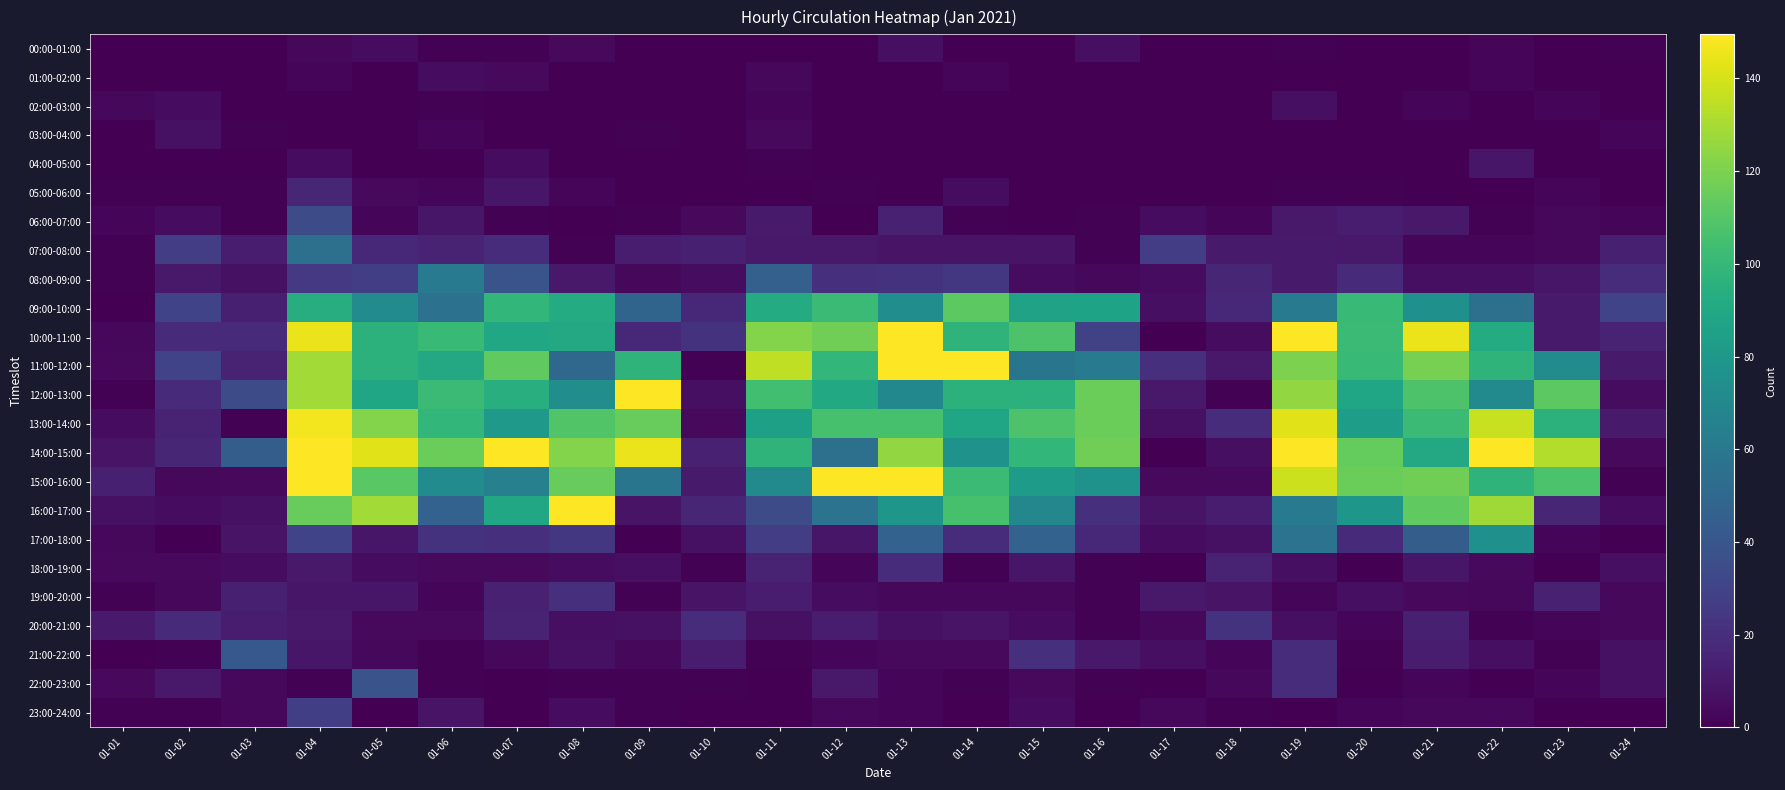

Reading left to right, list all the values displayed in this chart.

00:00-01:00: 01-01=0	01-02=0	01-03=0	01-04=3	01-05=5	01-06=1	01-07=1	01-08=4	01-09=0	01-10=0	01-11=0	01-12=0	01-13=6	01-14=0	01-15=0	01-16=6	01-17=0	01-18=0	01-19=1	01-20=0	01-21=0	01-22=2	01-23=0	01-24=1
01:00-02:00: 01-01=0	01-02=0	01-03=0	01-04=2	01-05=0	01-06=5	01-07=4	01-08=0	01-09=0	01-10=0	01-11=3	01-12=0	01-13=0	01-14=2	01-15=0	01-16=0	01-17=0	01-18=0	01-19=0	01-20=0	01-21=0	01-22=2	01-23=0	01-24=0
02:00-03:00: 01-01=3	01-02=5	01-03=0	01-04=0	01-05=0	01-06=1	01-07=0	01-08=0	01-09=0	01-10=0	01-11=2	01-12=0	01-13=0	01-14=0	01-15=0	01-16=0	01-17=0	01-18=0	01-19=6	01-20=0	01-21=2	01-22=0	01-23=2	01-24=0
03:00-04:00: 01-01=0	01-02=7	01-03=1	01-04=0	01-05=0	01-06=2	01-07=0	01-08=0	01-09=1	01-10=0	01-11=4	01-12=0	01-13=0	01-14=0	01-15=0	01-16=0	01-17=0	01-18=0	01-19=0	01-20=0	01-21=0	01-22=0	01-23=0	01-24=2
04:00-05:00: 01-01=0	01-02=0	01-03=0	01-04=5	01-05=0	01-06=0	01-07=5	01-08=0	01-09=0	01-10=0	01-11=1	01-12=0	01-13=0	01-14=0	01-15=0	01-16=0	01-17=0	01-18=0	01-19=0	01-20=0	01-21=0	01-22=9	01-23=0	01-24=0
05:00-06:00: 01-01=1	01-02=1	01-03=1	01-04=16	01-05=4	01-06=2	01-07=9	01-08=2	01-09=0	01-10=0	01-11=0	01-12=1	01-13=0	01-14=5	01-15=0	01-16=0	01-17=0	01-18=0	01-19=1	01-20=1	01-21=0	01-22=0	01-23=2	01-24=0
06:00-07:00: 01-01=2	01-02=5	01-03=1	01-04=34	01-05=2	01-06=9	01-07=1	01-08=0	01-09=1	01-10=4	01-11=11	01-12=0	01-13=14	01-14=1	01-15=0	01-16=1	01-17=5	01-18=2	01-19=10	01-20=12	01-21=10	01-22=1	01-23=3	01-24=2
07:00-08:00: 01-01=1	01-02=27	01-03=12	01-04=55	01-05=17	01-06=15	01-07=19	01-08=1	01-09=12	01-10=13	01-11=10	01-12=10	01-13=8	01-14=8	01-15=8	01-16=1	01-17=27	01-18=11	01-19=11	01-20=10	01-21=2	01-22=2	01-23=3	01-24=13
08:00-09:00: 01-01=1	01-02=10	01-03=7	01-04=25	01-05=28	01-06=61	01-07=39	01-08=10	01-09=3	01-10=5	01-11=46	01-12=20	01-13=22	01-14=24	01-15=5	01-16=3	01-17=5	01-18=16	01-19=11	01-20=18	01-21=6	01-22=6	01-23=9	01-24=19
09:00-10:00: 01-01=0	01-02=30	01-03=13	01-04=93	01-05=72	01-06=56	01-07=99	01-08=92	01-09=48	01-10=17	01-11=92	01-12=102	01-13=73	01-14=112	01-15=86	01-16=87	01-17=6	01-18=17	01-19=62	01-20=101	01-21=75	01-22=55	01-23=11	01-24=30
10:00-11:00: 01-01=3	01-02=18	01-03=18	01-04=145	01-05=96	01-06=101	01-07=89	01-08=90	01-09=17	01-10=22	01-11=122	01-12=117	01-13=166	01-14=97	01-15=108	01-16=29	01-17=0	01-18=5	01-19=149	01-20=102	01-21=145	01-22=92	01-23=11	01-24=15
11:00-12:00: 01-01=4	01-02=30	01-03=15	01-04=129	01-05=96	01-06=90	01-07=113	01-08=50	01-09=97	01-10=1	01-11=135	01-12=99	01-13=168	01-14=163	01-15=58	01-16=61	01-17=20	01-18=10	01-19=120	01-20=101	01-21=119	01-22=97	01-23=72	01-24=11
12:00-13:00: 01-01=1	01-02=18	01-03=35	01-04=129	01-05=88	01-06=102	01-07=94	01-08=74	01-09=163	01-10=6	01-11=104	01-12=91	01-13=70	01-14=96	01-15=96	01-16=116	01-17=10	01-18=1	01-19=125	01-20=88	01-21=108	01-22=71	01-23=112	01-24=5
13:00-14:00: 01-01=5	01-02=15	01-03=1	01-04=147	01-05=122	01-06=99	01-07=81	01-08=109	01-09=115	01-10=4	01-11=85	01-12=106	01-13=106	01-14=88	01-15=108	01-16=116	01-17=7	01-18=19	01-19=143	01-20=84	01-21=102	01-22=137	01-23=96	01-24=11
14:00-15:00: 01-01=8	01-02=16	01-03=44	01-04=183	01-05=143	01-06=116	01-07=150	01-08=122	01-09=145	01-10=14	01-11=97	01-12=55	01-13=125	01-14=77	01-15=99	01-16=117	01-17=0	01-18=6	01-19=221	01-20=114	01-21=90	01-22=297	01-23=132	01-24=4
15:00-16:00: 01-01=13	01-02=3	01-03=4	01-04=156	01-05=111	01-06=72	01-07=65	01-08=115	01-09=58	01-10=11	01-11=71	01-12=160	01-13=159	01-14=102	01-15=82	01-16=76	01-17=4	01-18=4	01-19=138	01-20=116	01-21=117	01-22=97	01-23=107	01-24=1
16:00-17:00: 01-01=7	01-02=5	01-03=7	01-04=115	01-05=129	01-06=47	01-07=89	01-08=160	01-09=8	01-10=16	01-11=35	01-12=57	01-13=79	01-14=106	01-15=69	01-16=20	01-17=8	01-18=12	01-19=61	01-20=79	01-21=113	01-22=128	01-23=16	01-24=5
17:00-18:00: 01-01=3	01-02=0	01-03=8	01-04=30	01-05=9	01-06=22	01-07=20	01-08=24	01-09=0	01-10=7	01-11=27	01-12=9	01-13=47	01-14=19	01-15=47	01-16=17	01-17=5	01-18=7	01-19=57	01-20=18	01-21=44	01-22=75	01-23=2	01-24=0
18:00-19:00: 01-01=4	01-02=4	01-03=5	01-04=10	01-05=5	01-06=4	01-07=4	01-08=5	01-09=6	01-10=1	01-11=15	01-12=2	01-13=19	01-14=1	01-15=9	01-16=1	01-17=0	01-18=15	01-19=6	01-20=0	01-21=9	01-22=4	01-23=0	01-24=6
19:00-20:00: 01-01=1	01-02=3	01-03=13	01-04=9	01-05=9	01-06=2	01-07=14	01-08=21	01-09=1	01-10=8	01-11=12	01-12=5	01-13=3	01-14=3	01-15=3	01-16=1	01-17=10	01-18=8	01-19=2	01-20=6	01-21=4	01-22=3	01-23=14	01-24=3
20:00-21:00: 01-01=11	01-02=18	01-03=12	01-04=10	01-05=4	01-06=4	01-07=15	01-08=6	01-09=7	01-10=19	01-11=7	01-12=12	01-13=7	01-14=8	01-15=5	01-16=1	01-17=3	01-18=22	01-19=6	01-20=2	01-21=13	01-22=1	01-23=2	01-24=3
21:00-22:00: 01-01=0	01-02=1	01-03=41	01-04=9	01-05=3	01-06=1	01-07=3	01-08=7	01-09=3	01-10=12	01-11=1	01-12=2	01-13=4	01-14=4	01-15=21	01-16=10	01-17=6	01-18=2	01-19=19	01-20=1	01-21=12	01-22=6	01-23=1	01-24=7
22:00-23:00: 01-01=4	01-02=10	01-03=3	01-04=1	01-05=38	01-06=1	01-07=0	01-08=1	01-09=1	01-10=1	01-11=0	01-12=10	01-13=2	01-14=1	01-15=4	01-16=1	01-17=0	01-18=3	01-19=19	01-20=0	01-21=2	01-22=0	01-23=2	01-24=7
23:00-24:00: 01-01=1	01-02=1	01-03=3	01-04=28	01-05=0	01-06=8	01-07=0	01-08=5	01-09=1	01-10=0	01-11=0	01-12=3	01-13=2	01-14=0	01-15=5	01-16=0	01-17=3	01-18=1	01-19=0	01-20=2	01-21=3	01-22=3	01-23=0	01-24=0